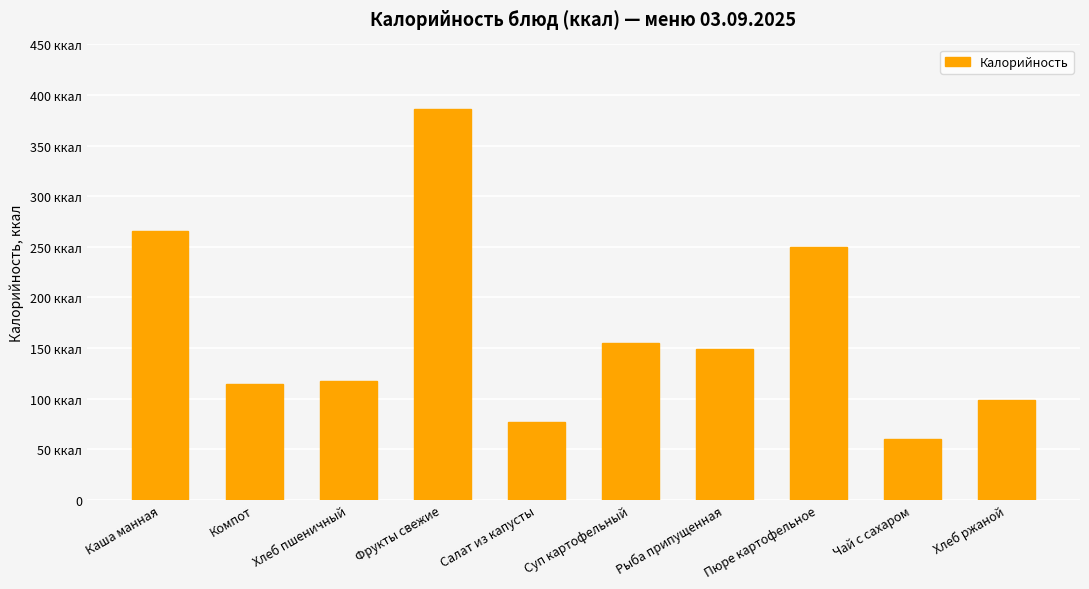

At which category does the chart reach its minimum across all series?

Чай с сахаром